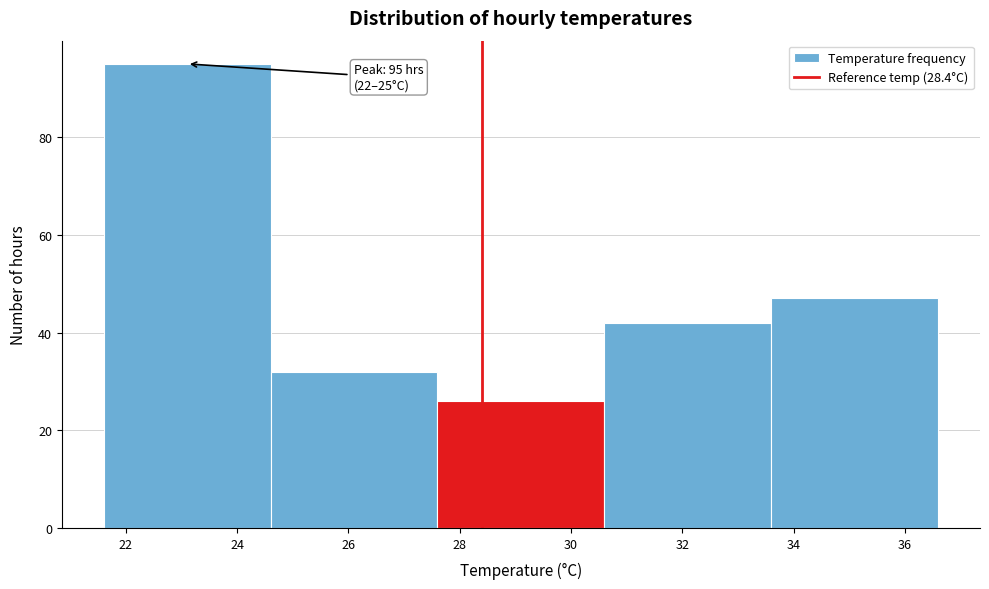

Over which range of the x-axis is the bar tallest?

21.6 to 24.6